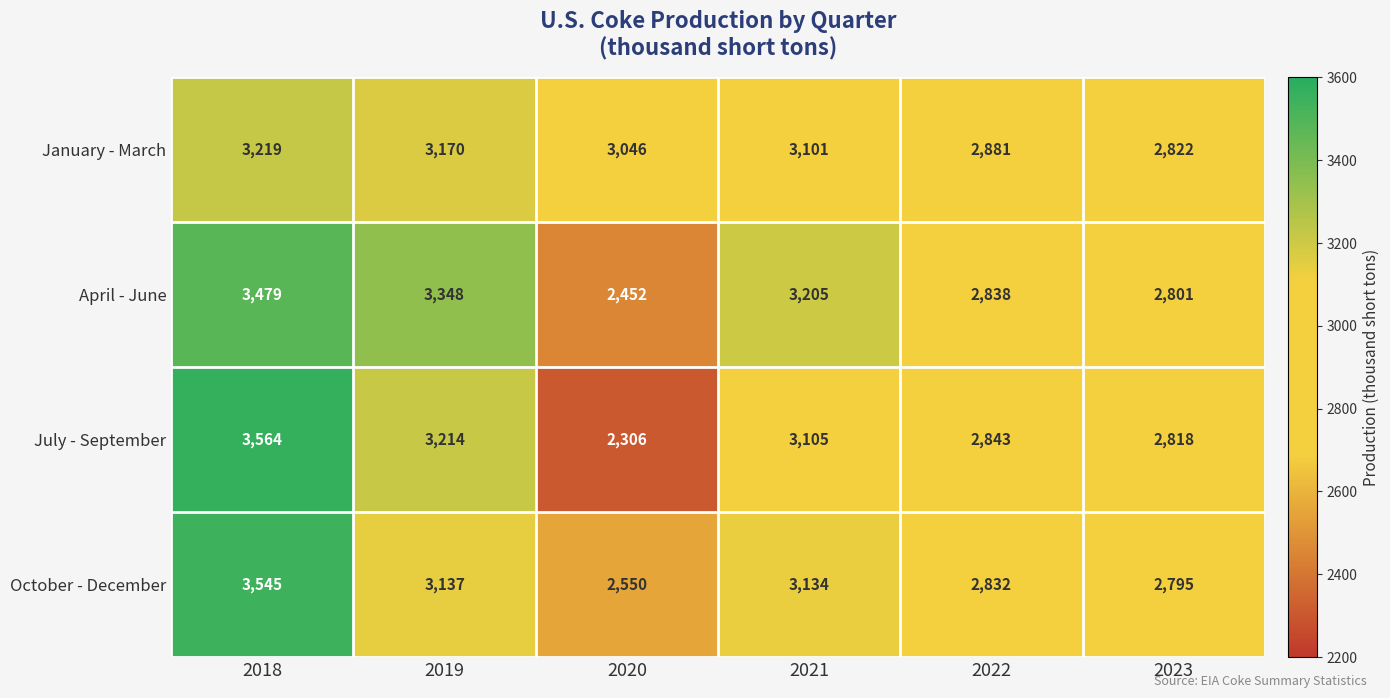

What is the spread (max minus min) of values at 2018?

345